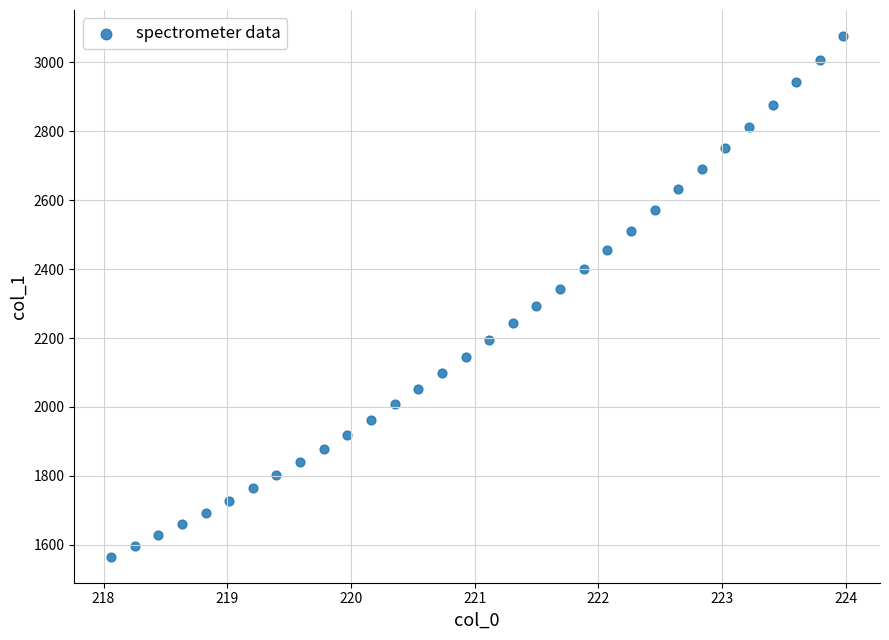

What is the range of X values (max minus min)?

5.9